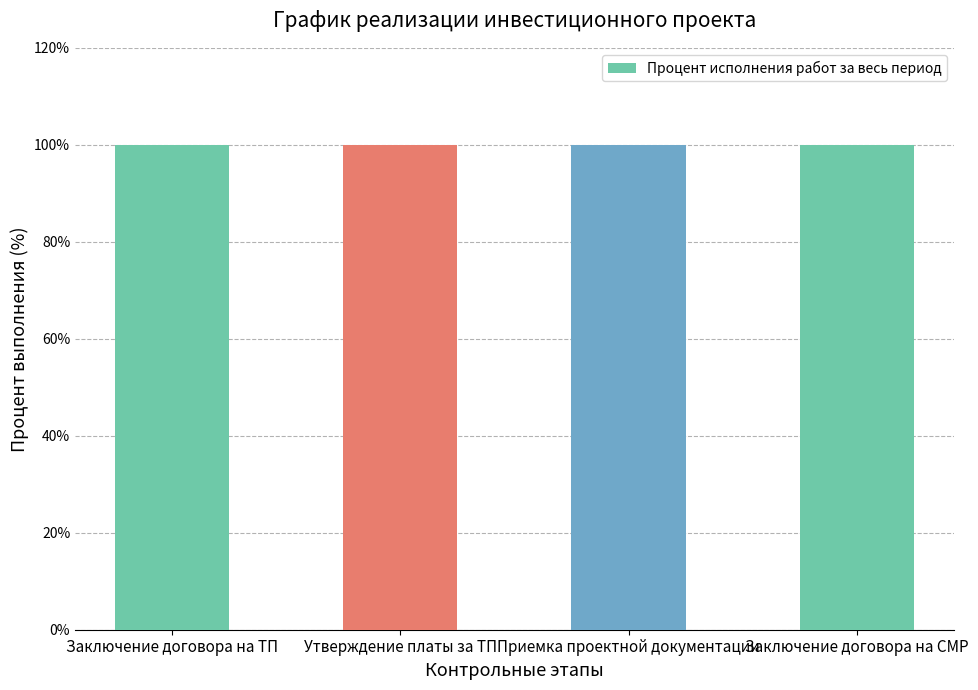

What is the maximum value shown in the chart?

100